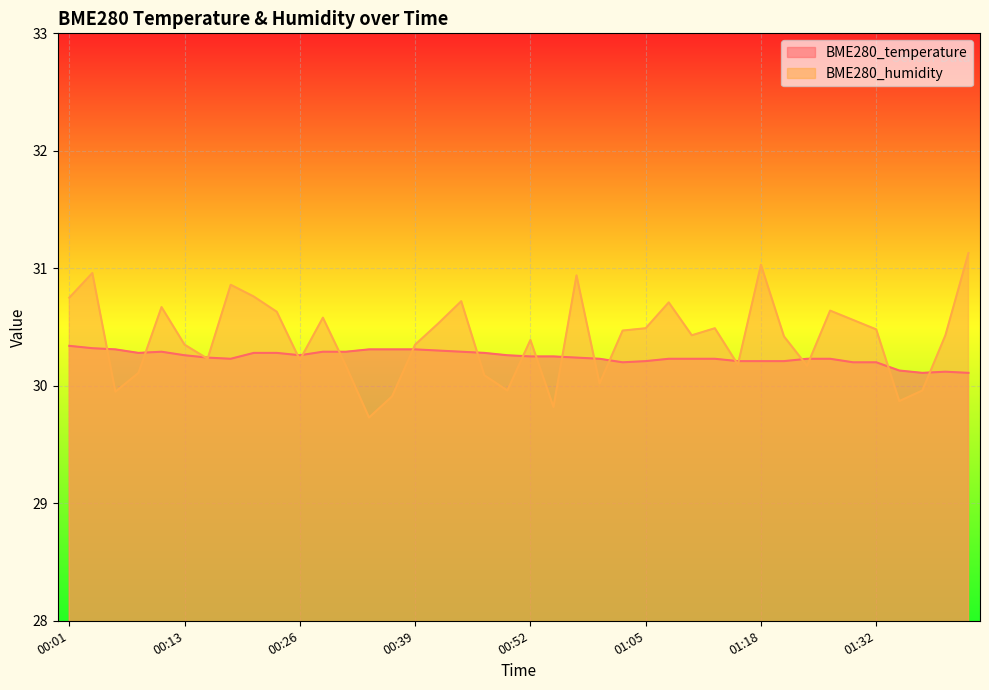

Which series has the largest total across all categories?

BME280_humidity